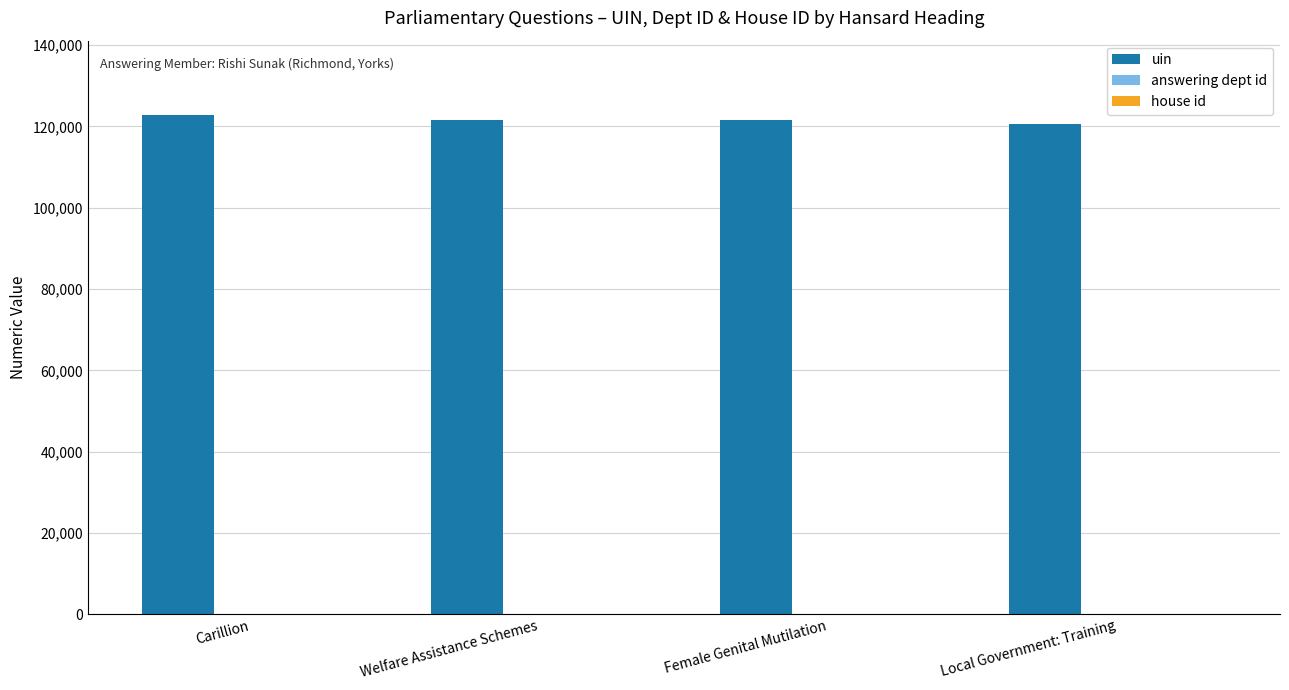

Which series has the largest total across all categories?

uin